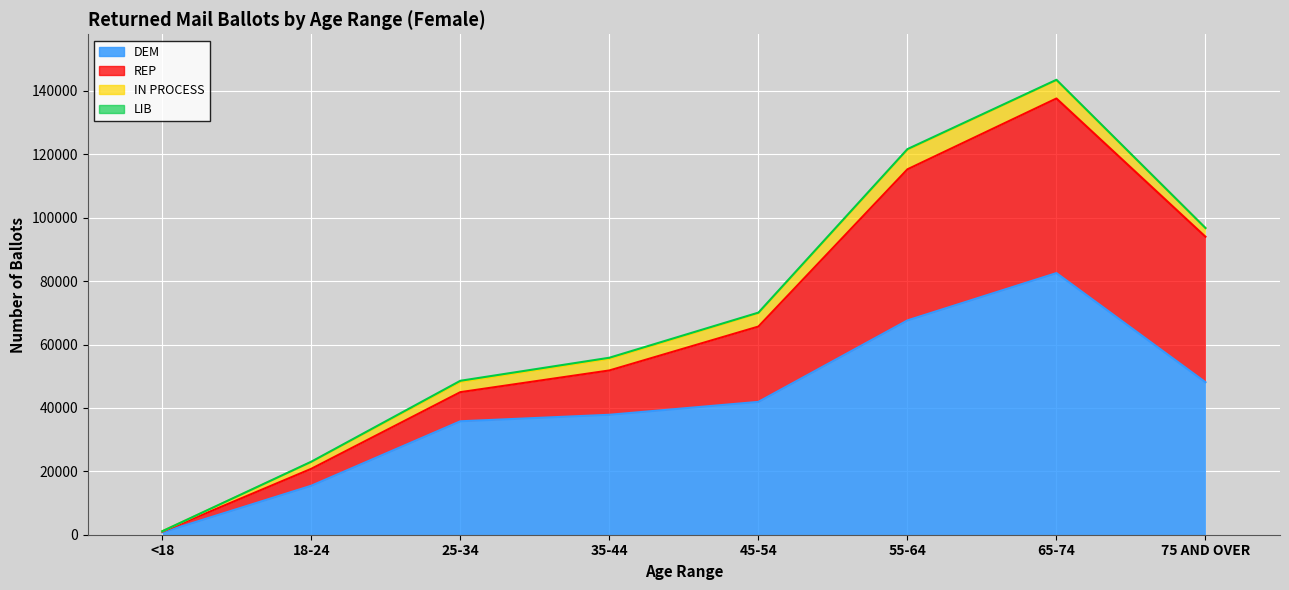

Does the chart display data point markers on the line(s)?

No